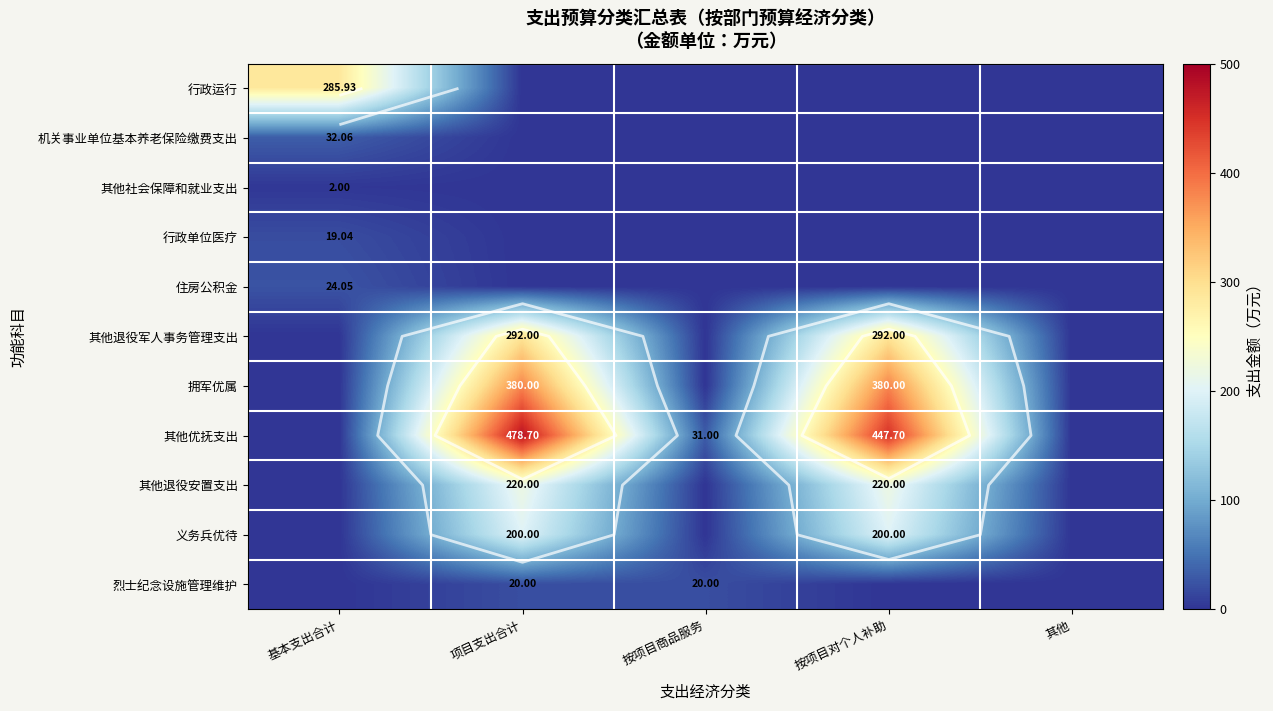

Which category has the highest value in the 其他退役安置支出 series?

项目支出合计